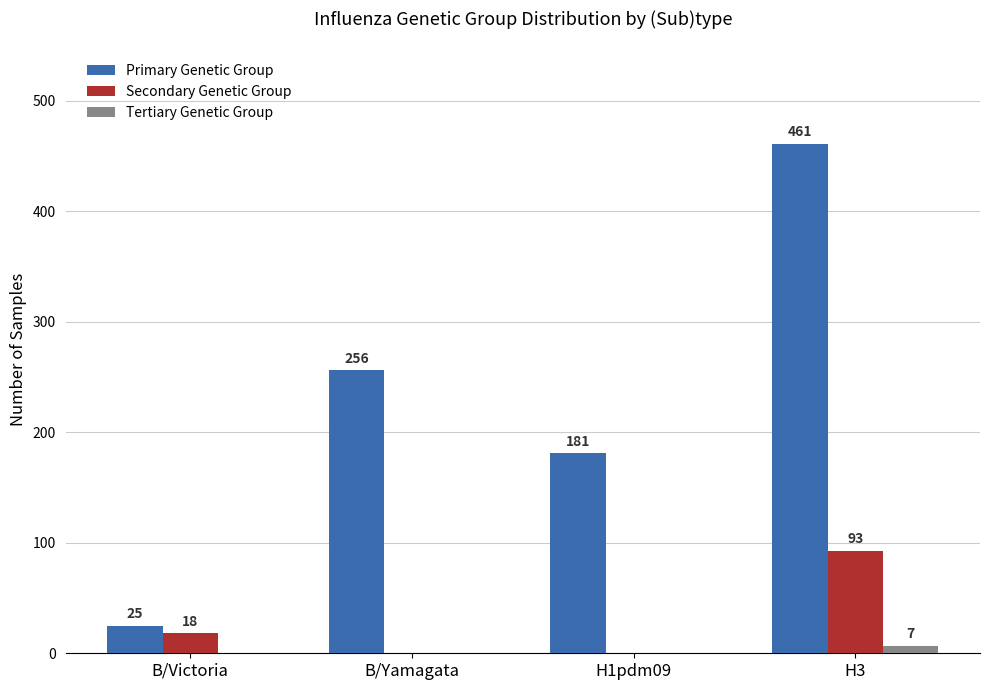

Which category has the highest value across all series?

H3